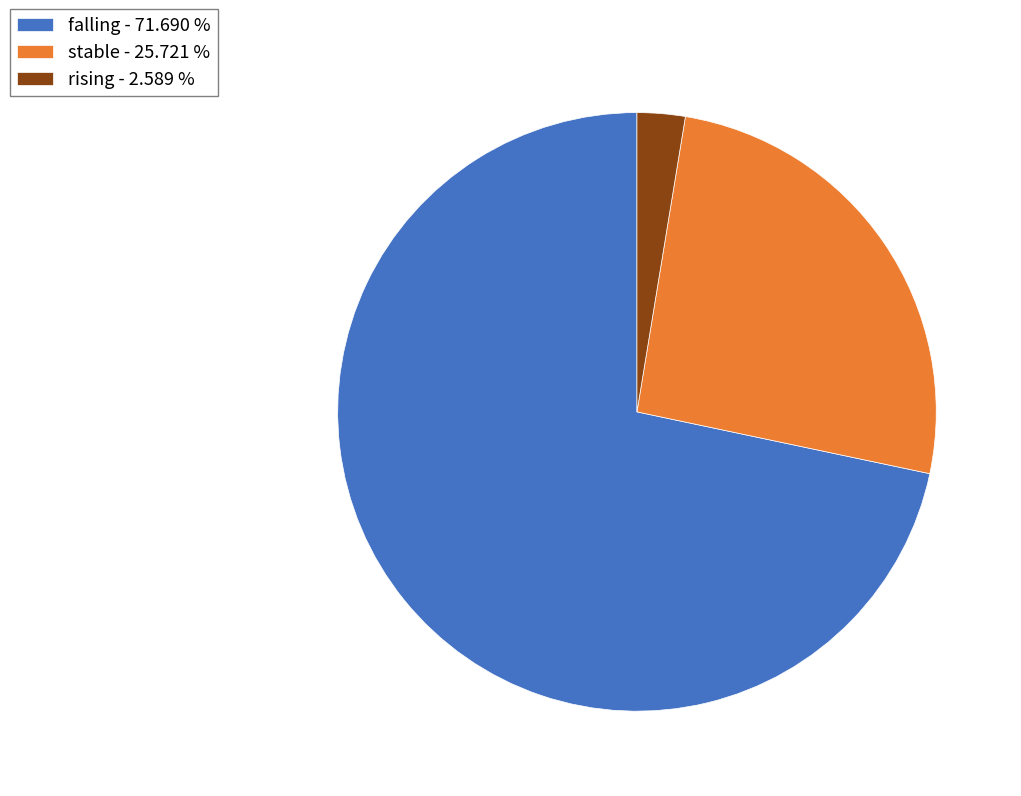

How many slices are in this pie chart?

3